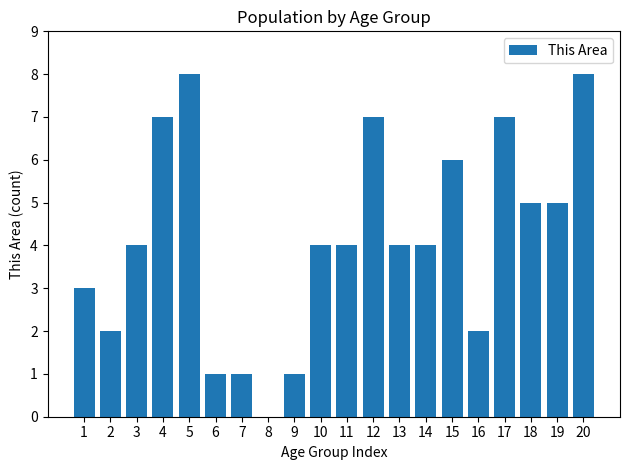

Reading left to right, transcribe all the data shown in this chart.

1=3	2=2	3=4	4=7	5=8	6=1	7=1	8=0	9=1	10=4	11=4	12=7	13=4	14=4	15=6	16=2	17=7	18=5	19=5	20=8